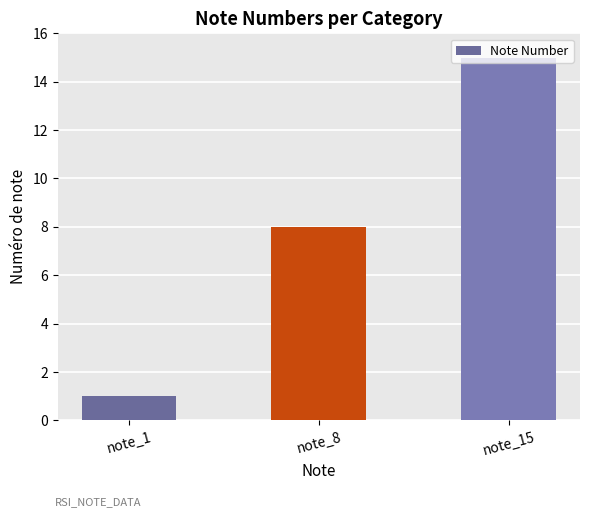

What is the sum of all values?

24